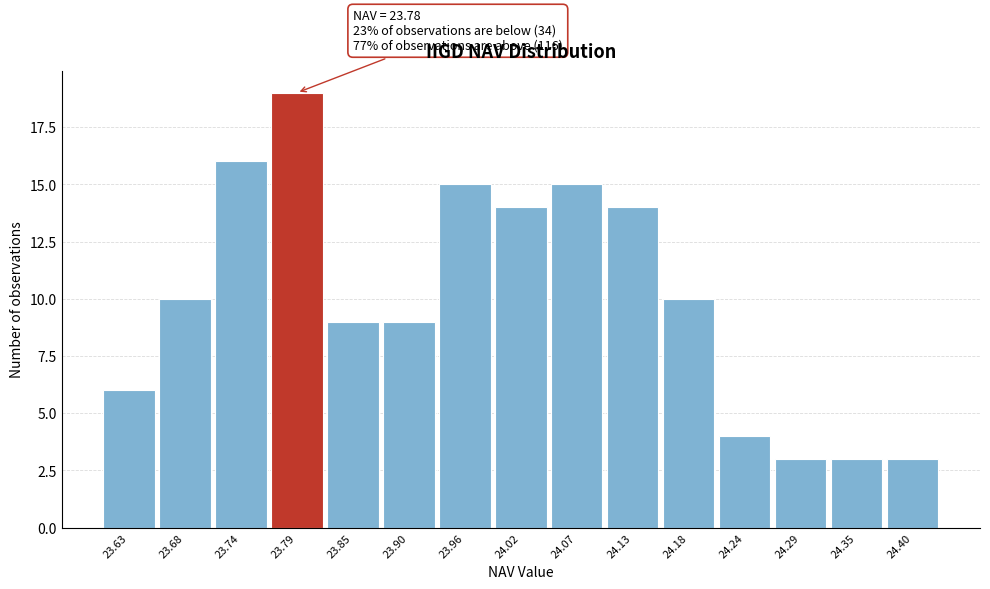

Over which range of the x-axis is the bar tallest?

23.77 to 23.82